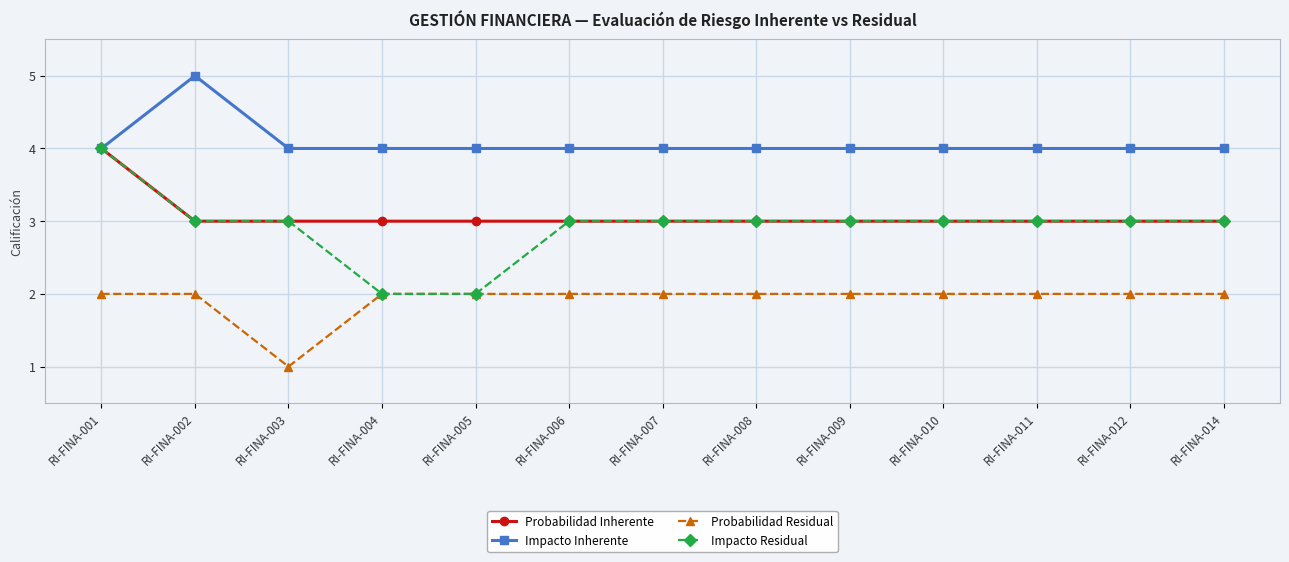

Does the chart have visible grid lines?

Yes